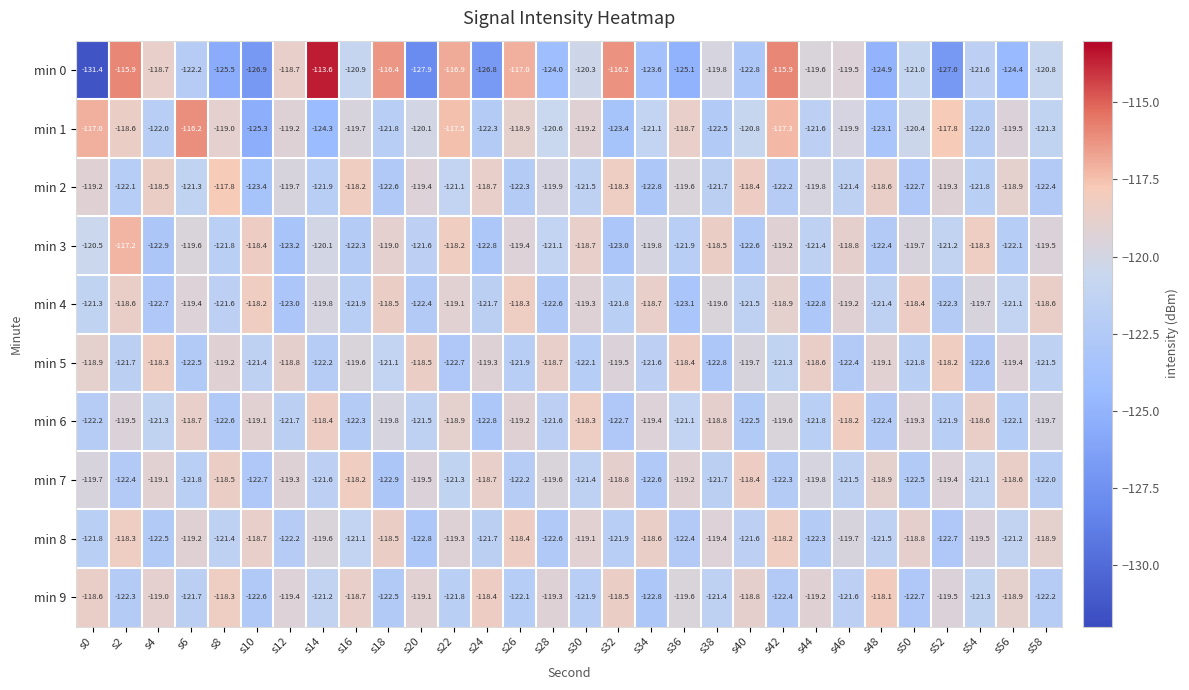

Count the number of categories in the chart.

30